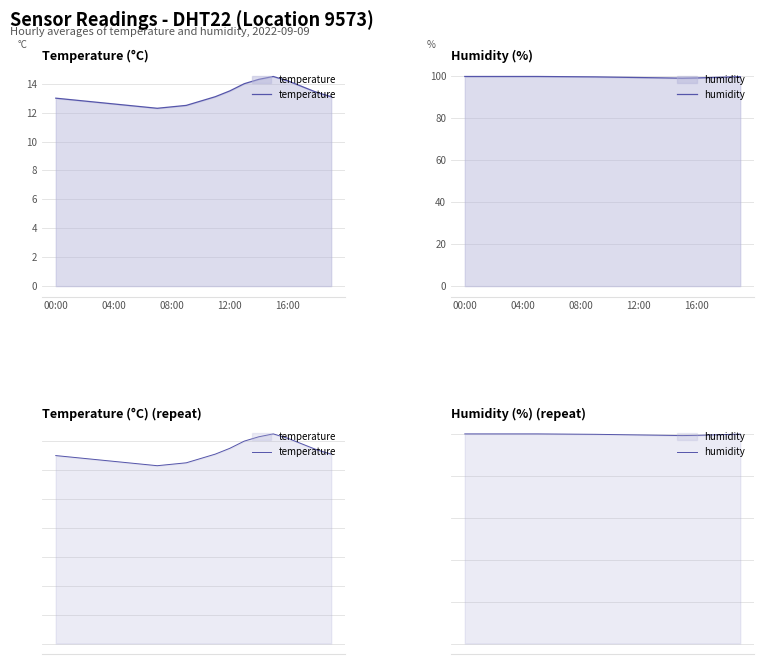

Which series changed the most between 10 and 13?

temperature